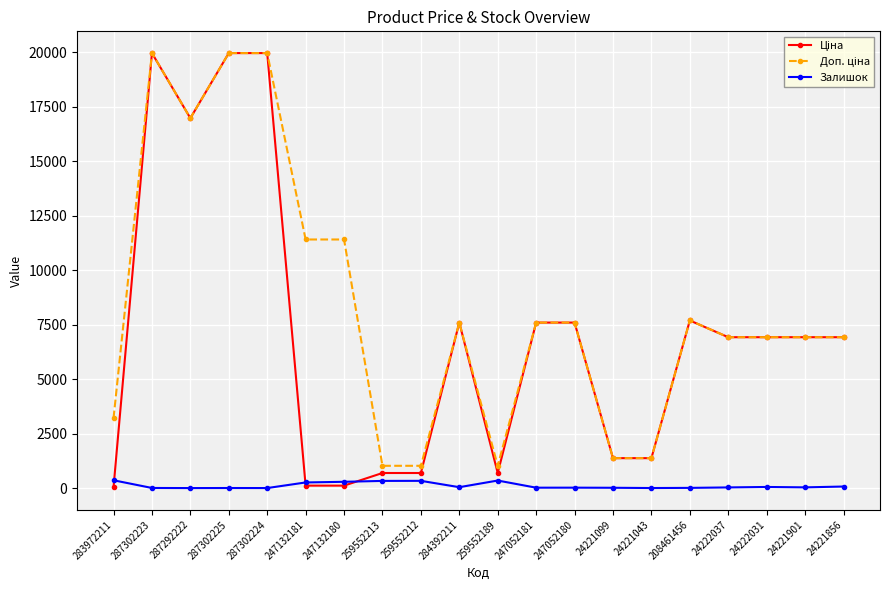

What is the maximum value shown in the chart?

19964.2